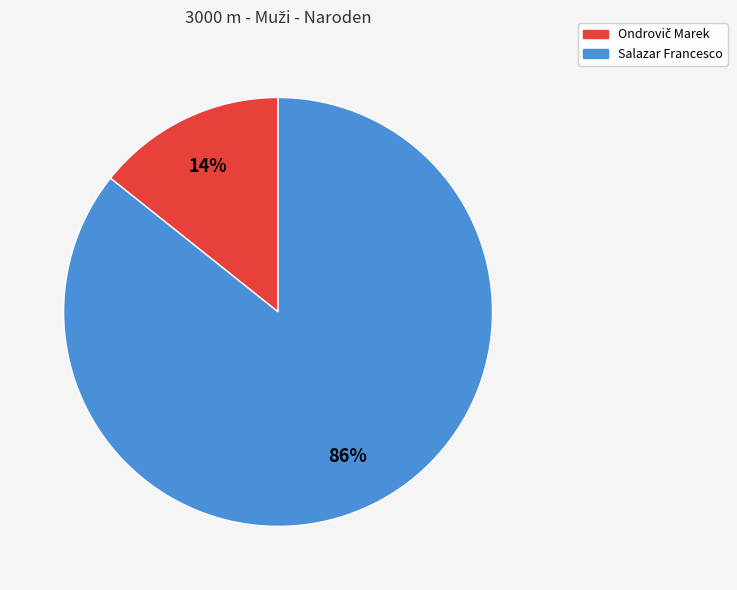

Is it true that Salazar Francesco is 86% of the pie?

True